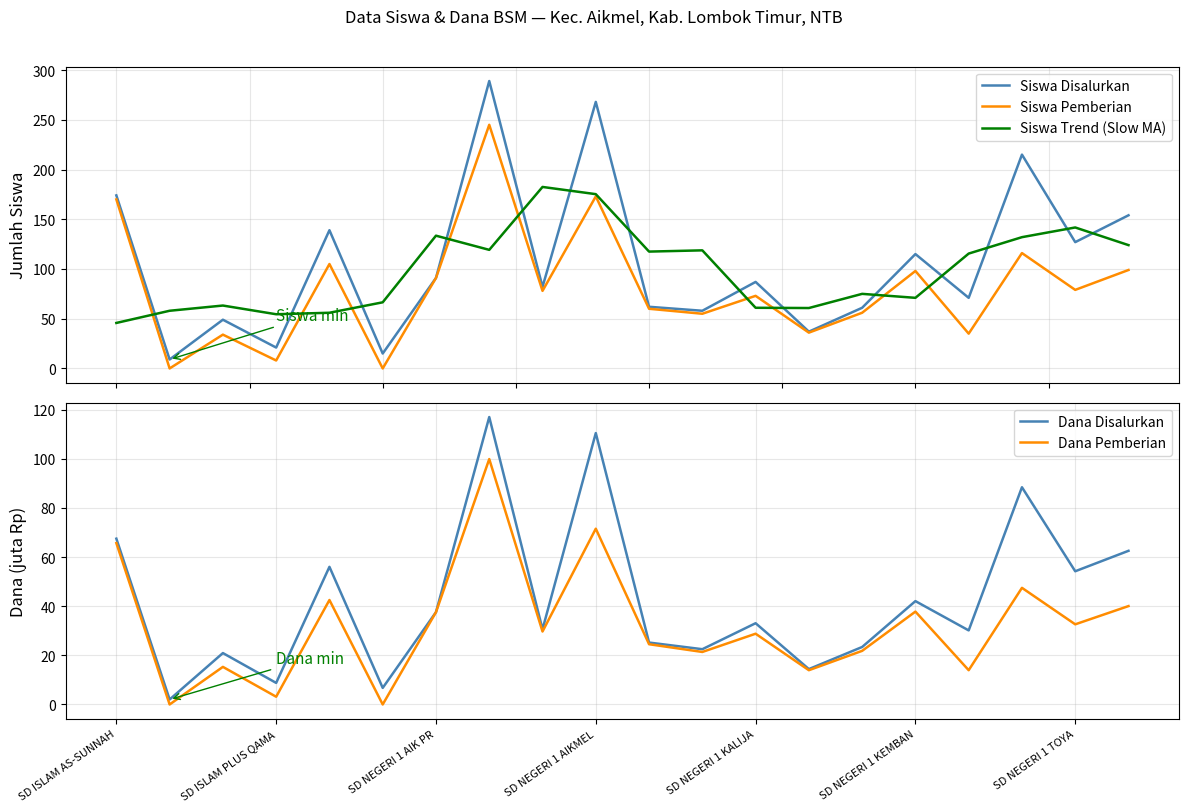

The Dana Pemberian series shows 40.0 at 19. True or false?

True